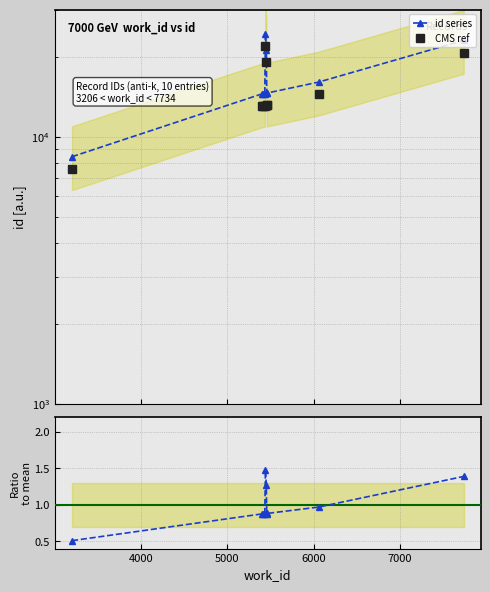

True or false: id series and CMS ref intersect in this chart.

False